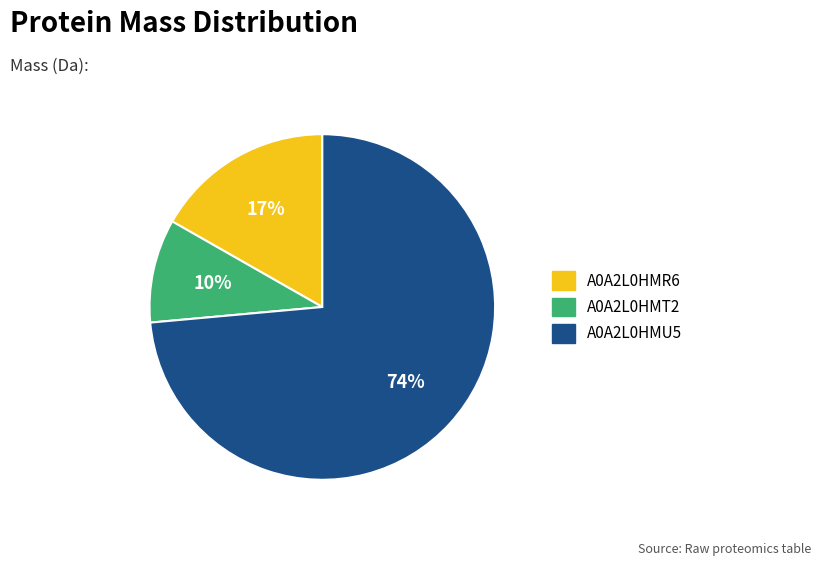

How many slices are in this pie chart?

3